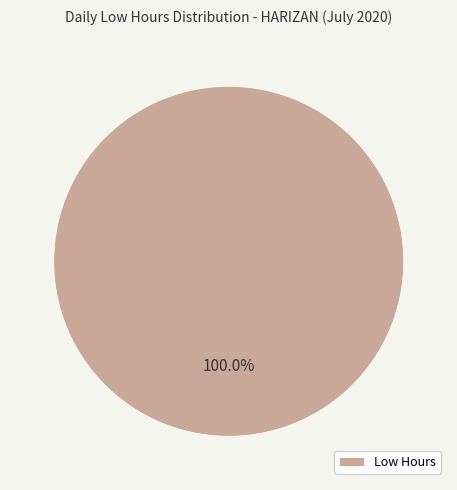

Which slice represents more than half of the pie?

Low Hours